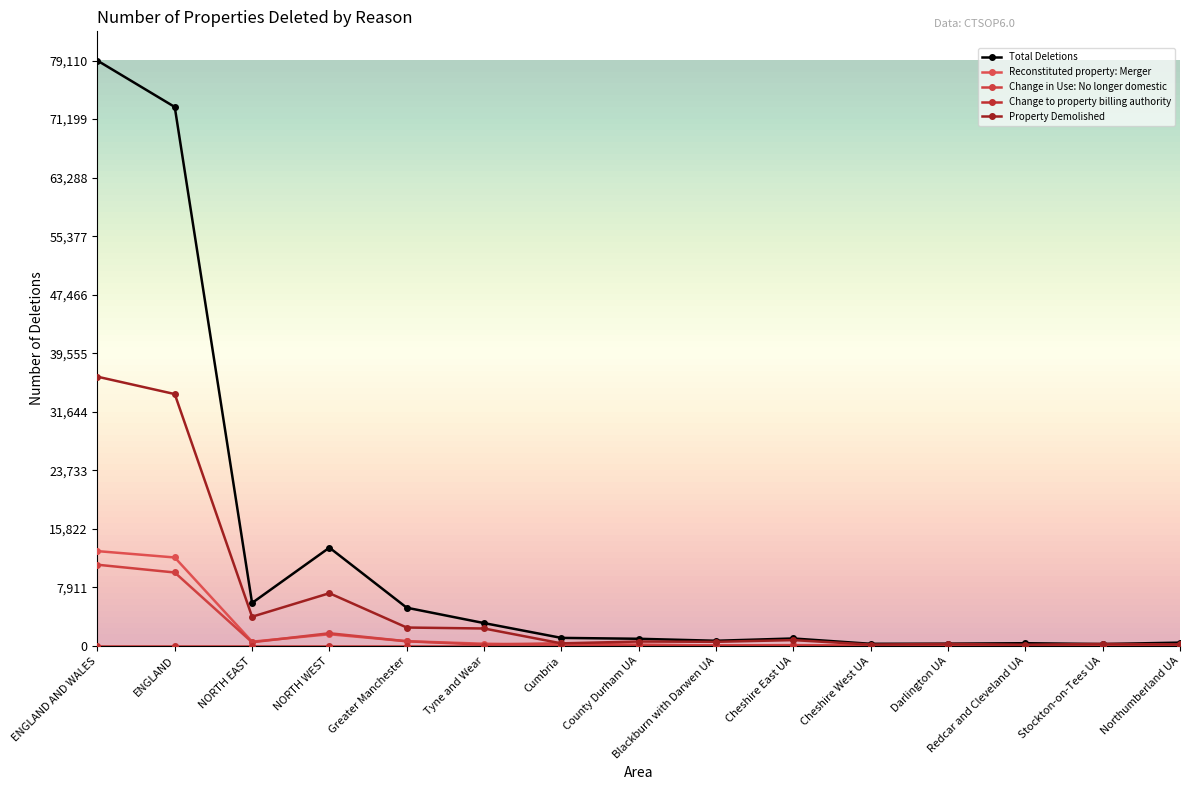

True or false: Total Deletions has a value of 23384 at NORTH WEST.

False